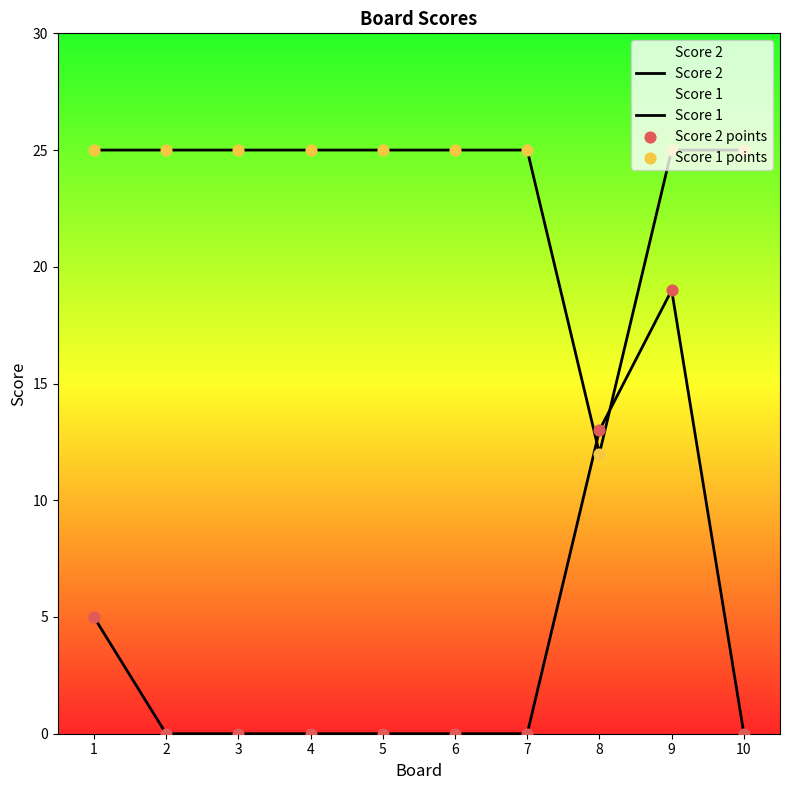

Is the value of Score 2 at 2 greater than the value of Score 1 points at 9?

No